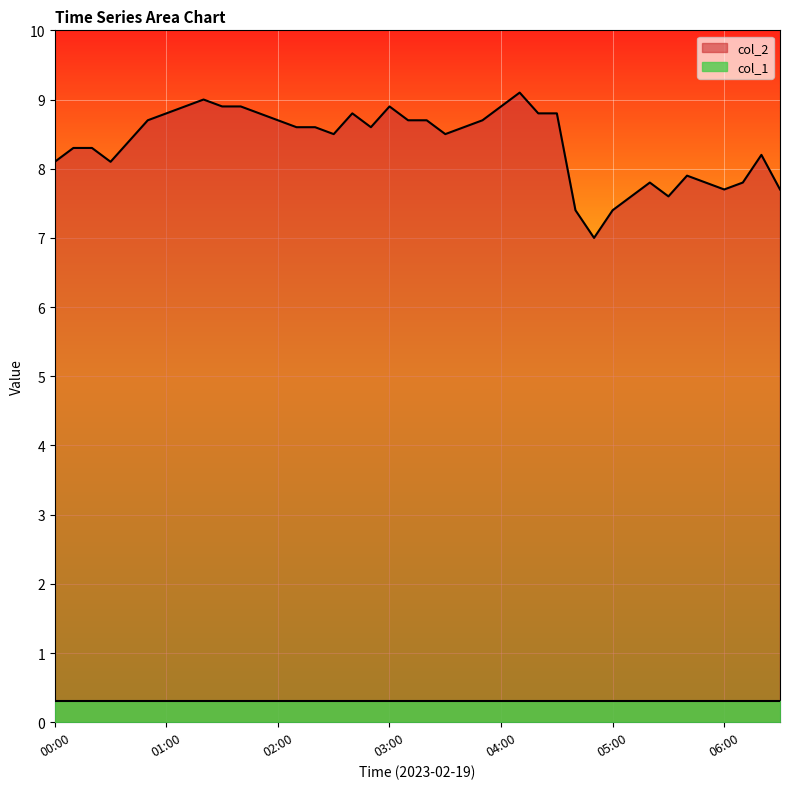

What is the smallest value displayed?

0.3